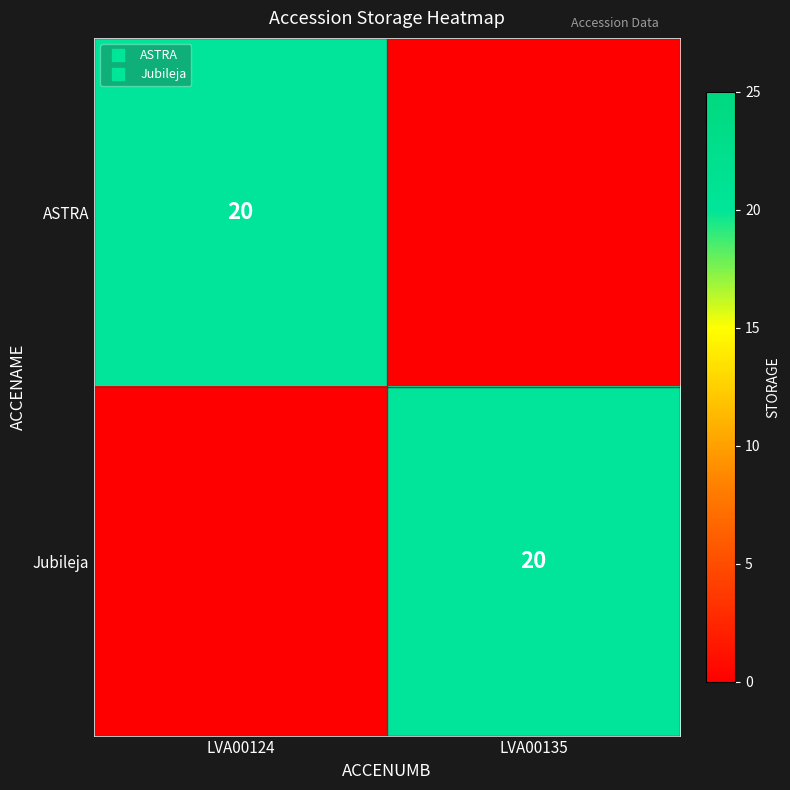

Which series has the largest range (max minus min)?

ASTRA